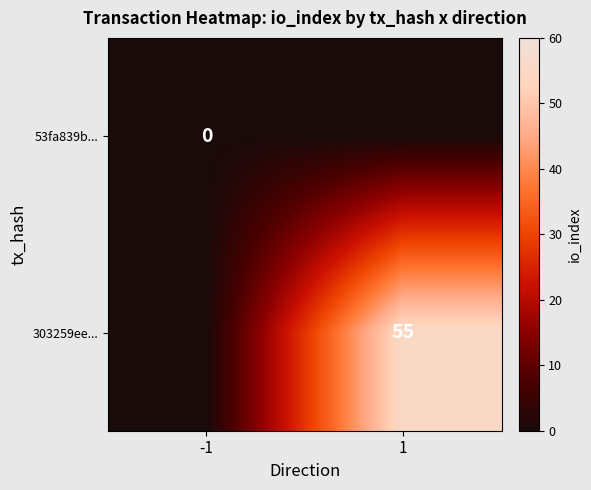

True or false: 303259ee... has a value of 87 at 1.

False